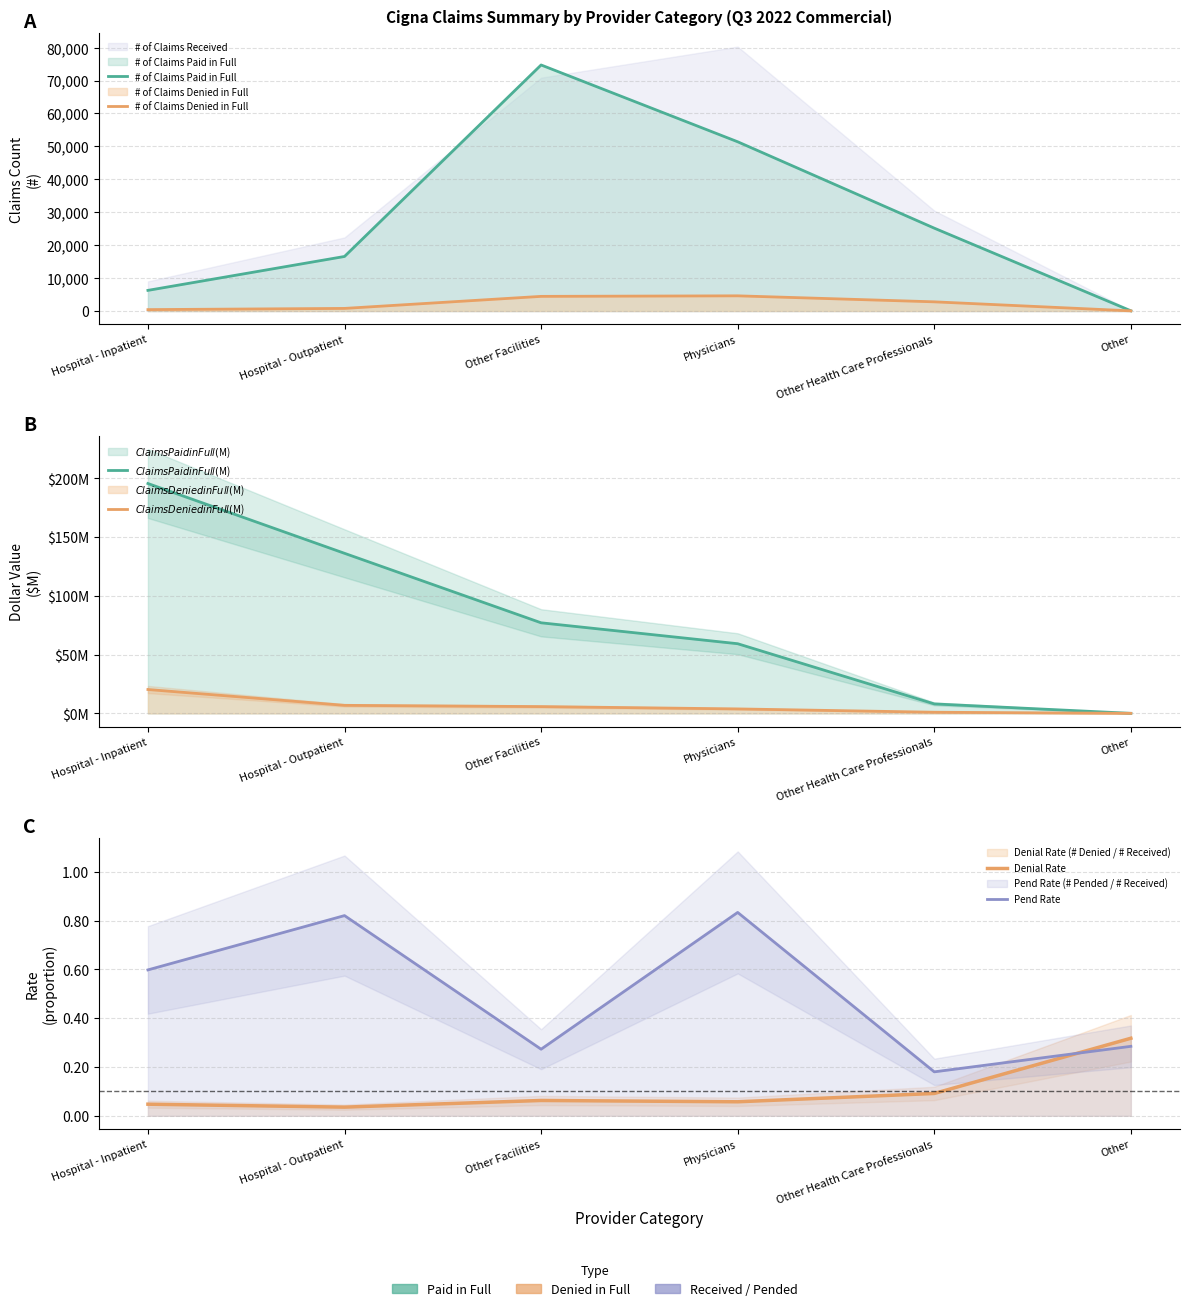

True or false: # of Claims Denied in Full and # of Claims Paid in Full cross at least once.

False